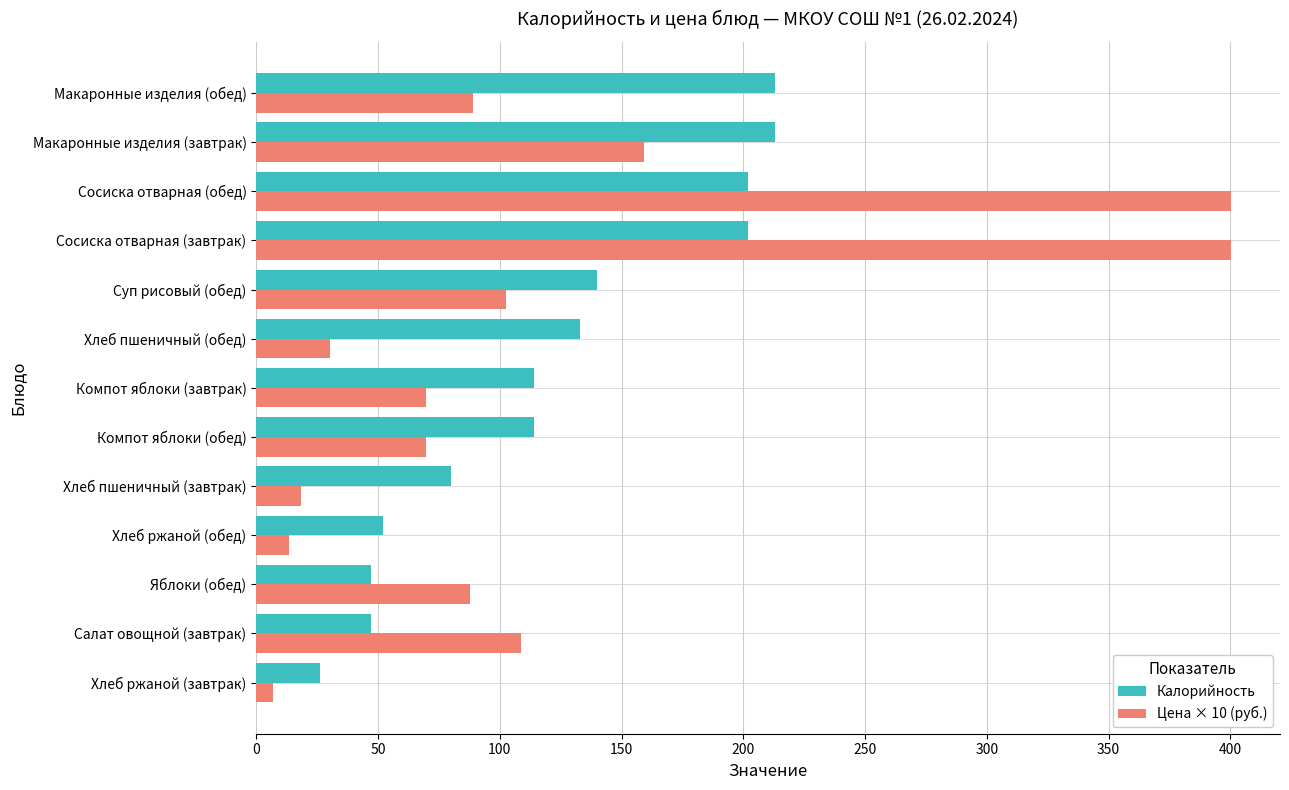

Which category has the lowest value in the Калорийность series?

Хлеб ржаной (завтрак)